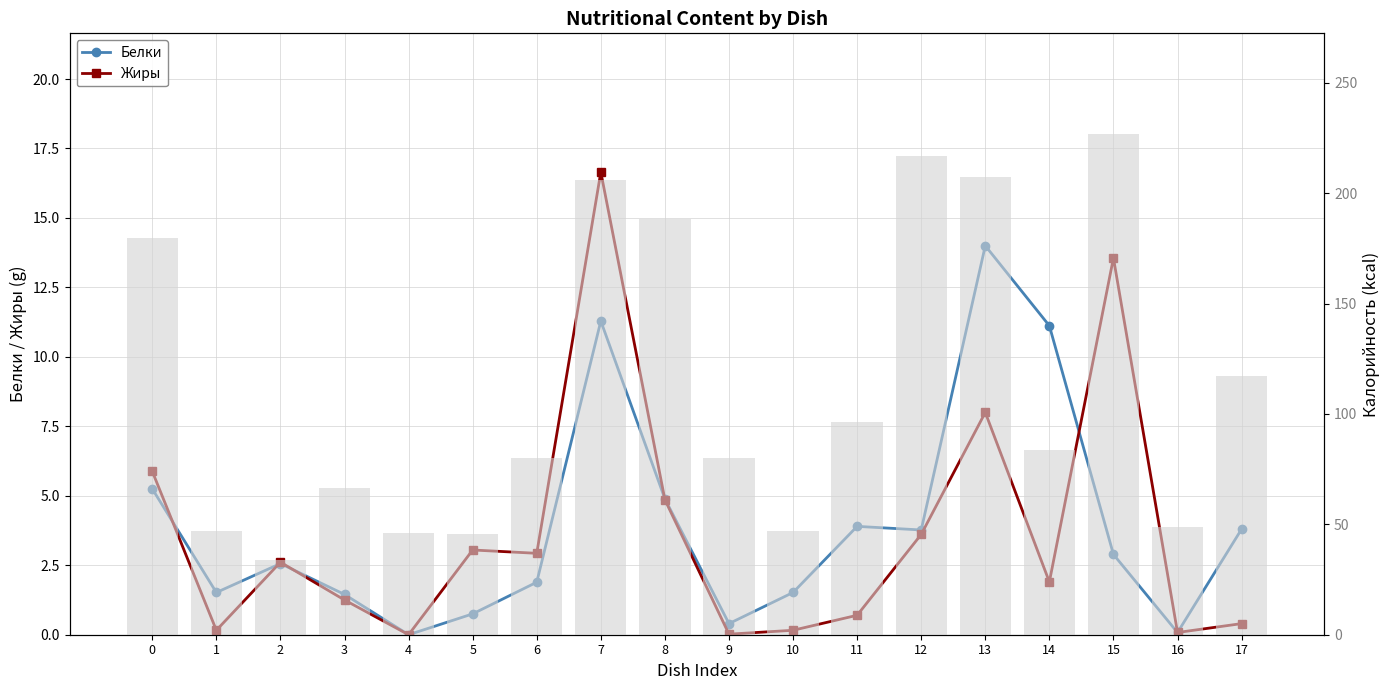

How many data points in Белки are above 2?

10